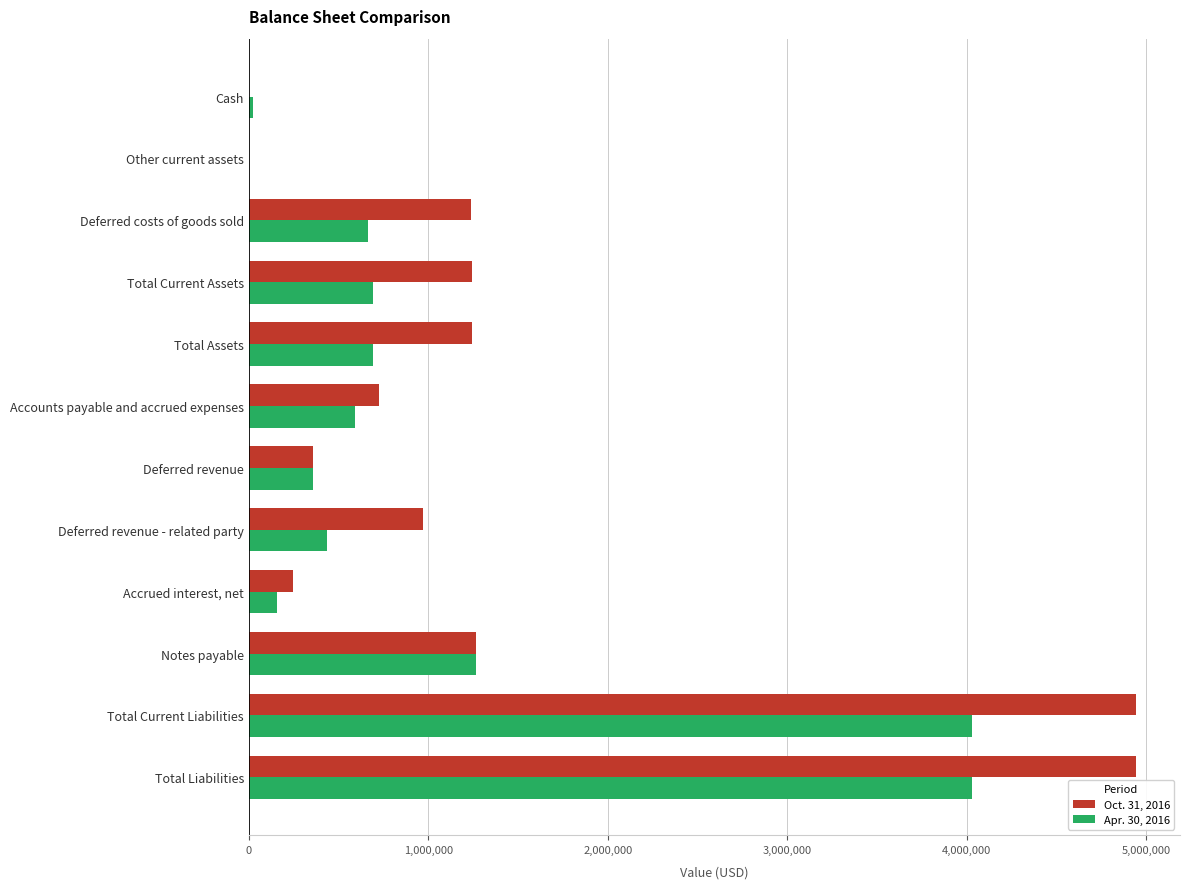

What is the total value across all series at Deferred revenue?

709372